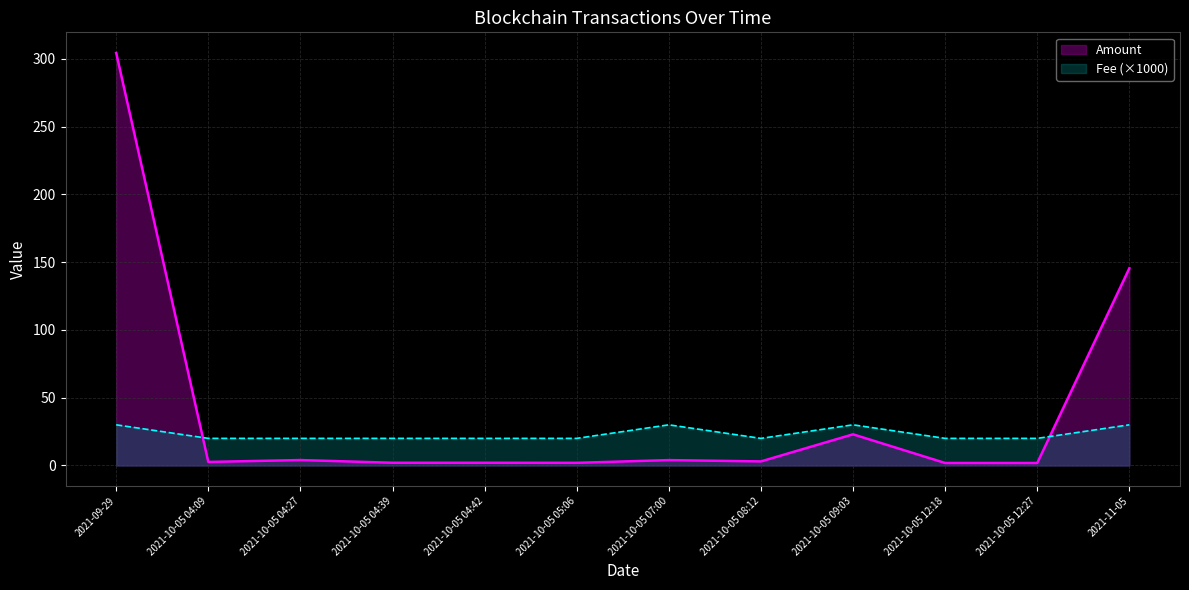

Between 2021-10-05 05:06 and 2021-10-05 09:03, which is larger?

2021-10-05 09:03